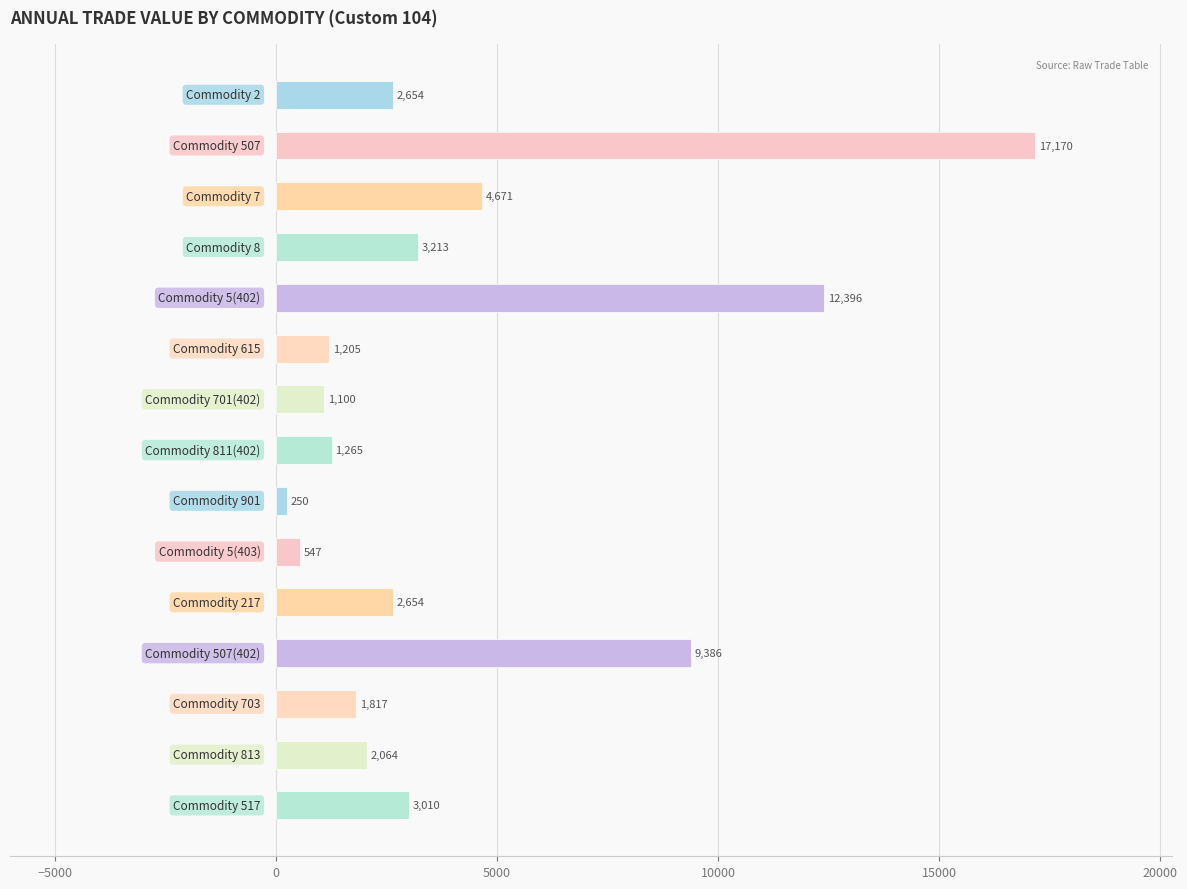

What is the difference between the maximum and minimum values?

16920